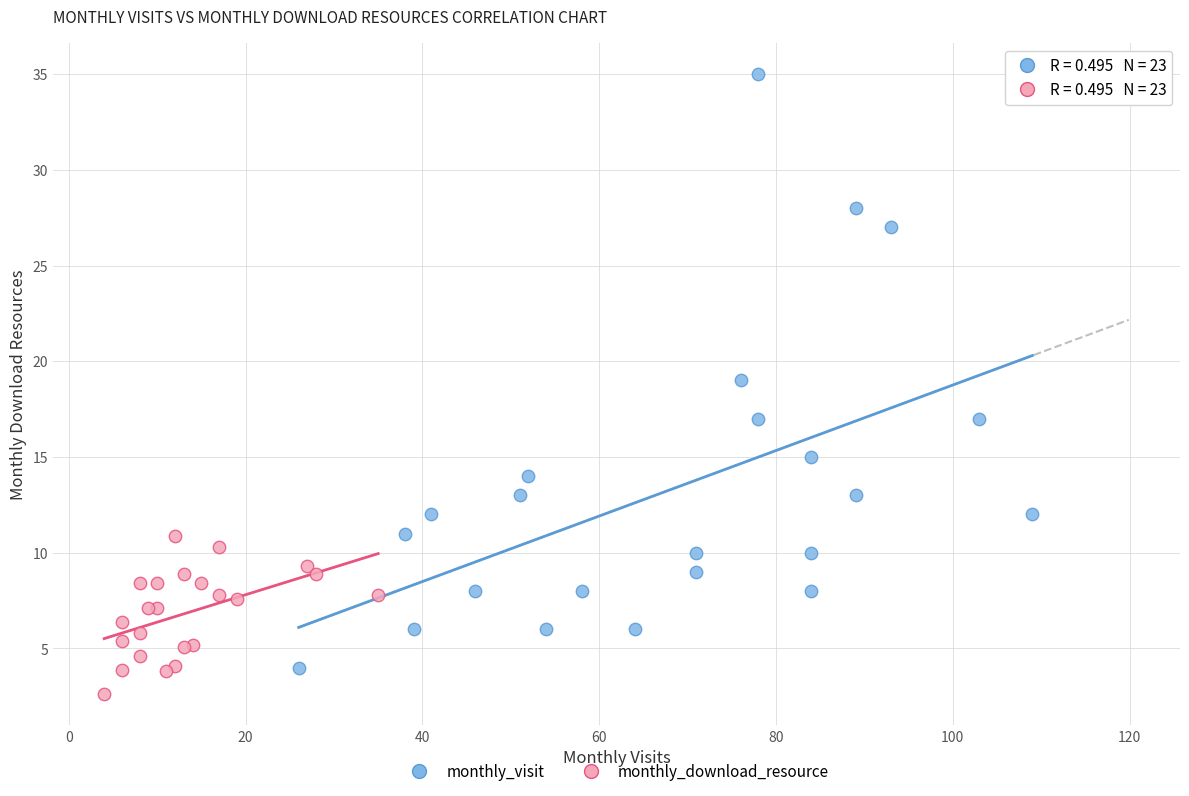

Which series has the widest spread of Y values?

monthly_visit